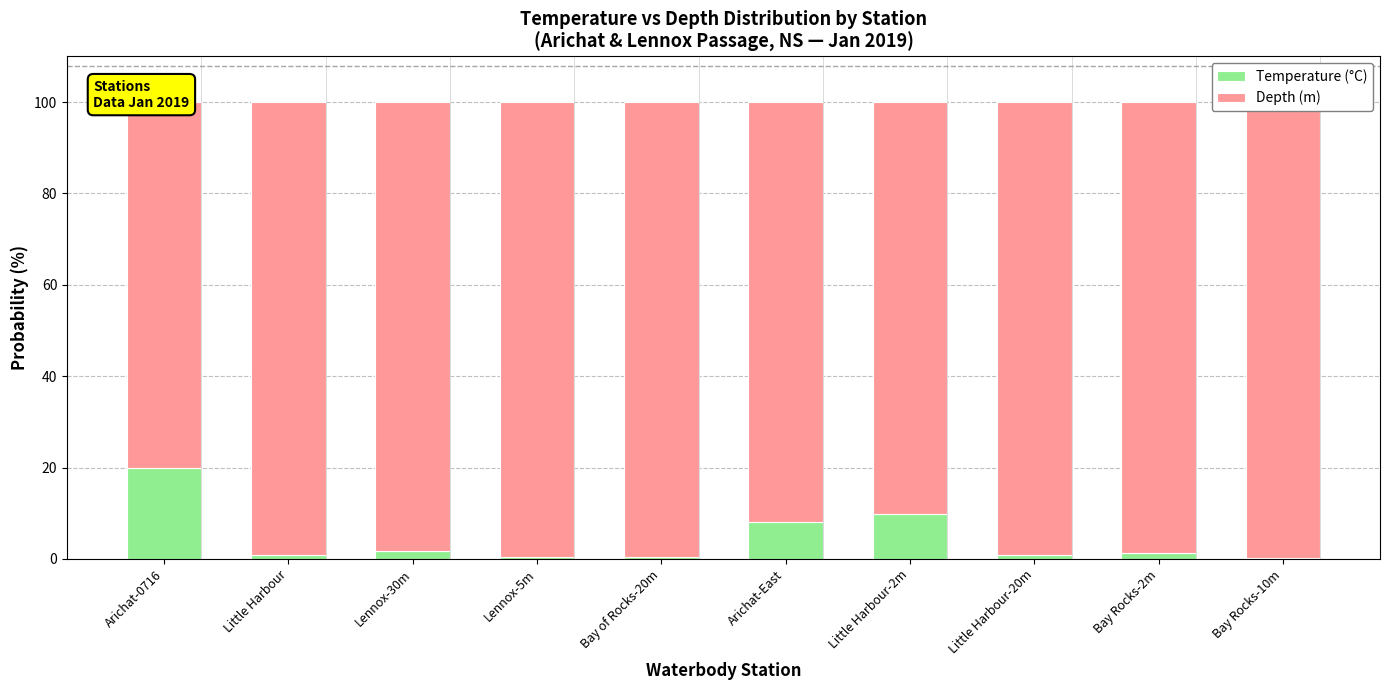

What is the difference between the maximum and minimum values in the Temperature (°C) series?

19.6